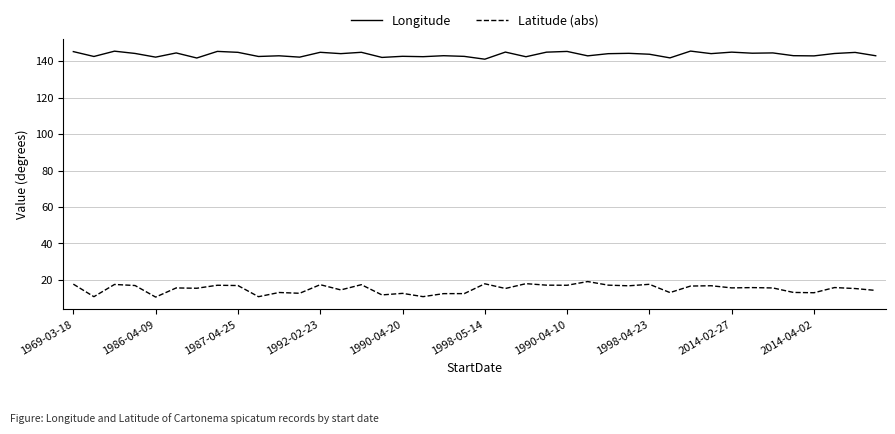

Which series has the largest total across all categories?

Longitude